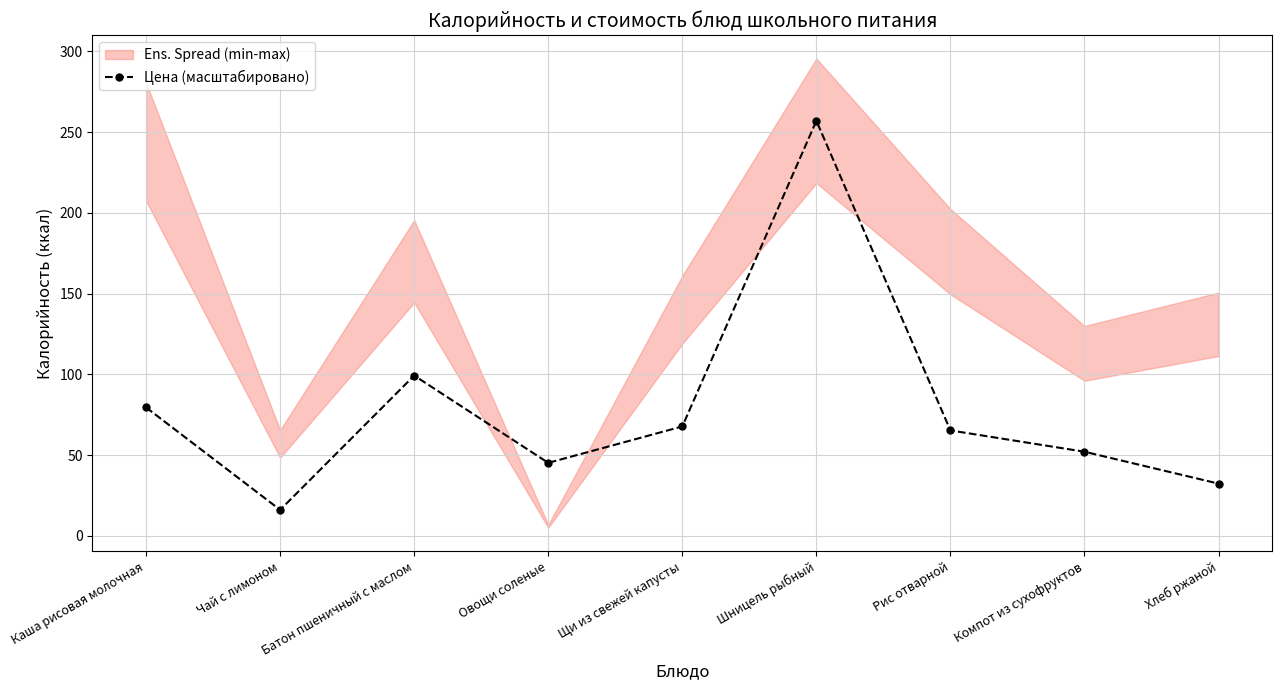

True or false: there are more than 1 points higher than both neighbors.

True